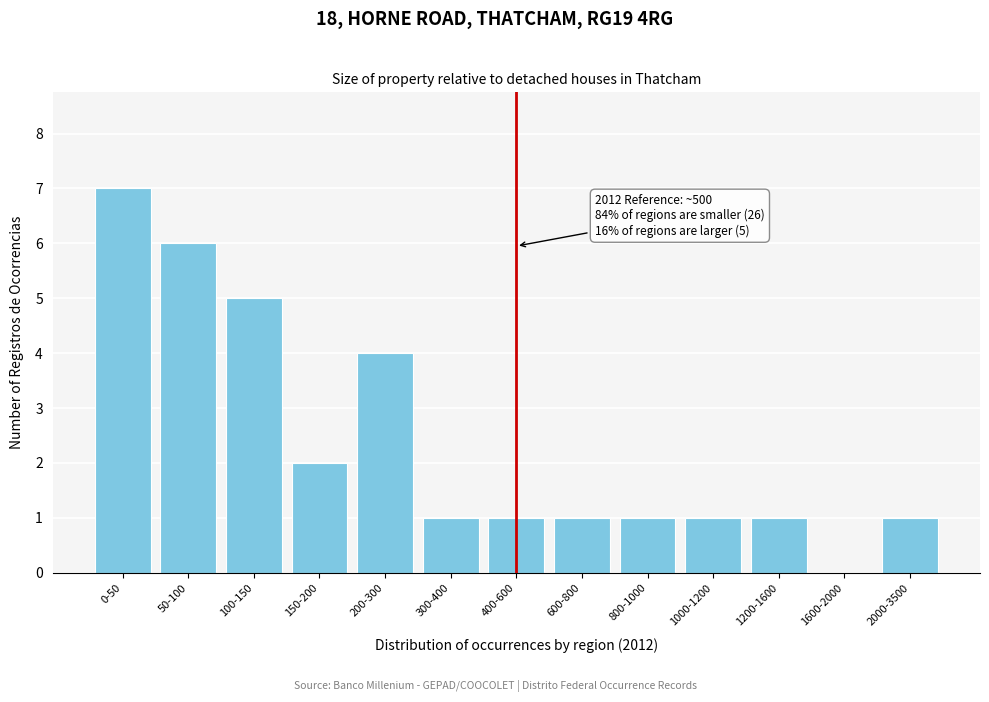

Reading left to right, transcribe all the data shown in this chart.

0-50=7	50-100=6	100-150=5	150-200=2	200-300=4	300-400=1	400-600=1	600-800=1	800-1000=1	1000-1200=1	1200-1600=1	1600-2000=0	2000-3500=1